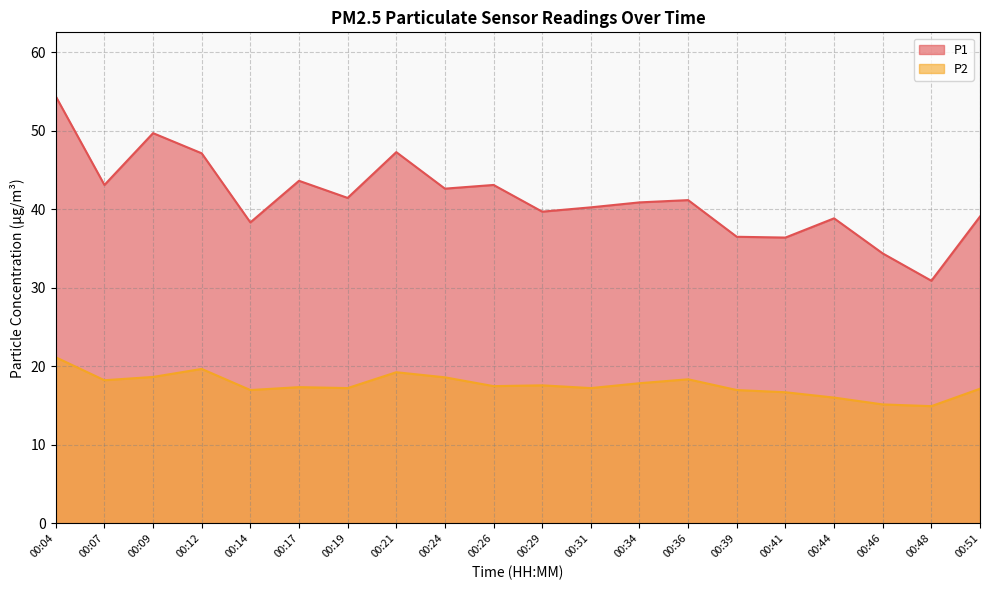

Between 00:04 and 00:31, which series saw the biggest shift?

P1